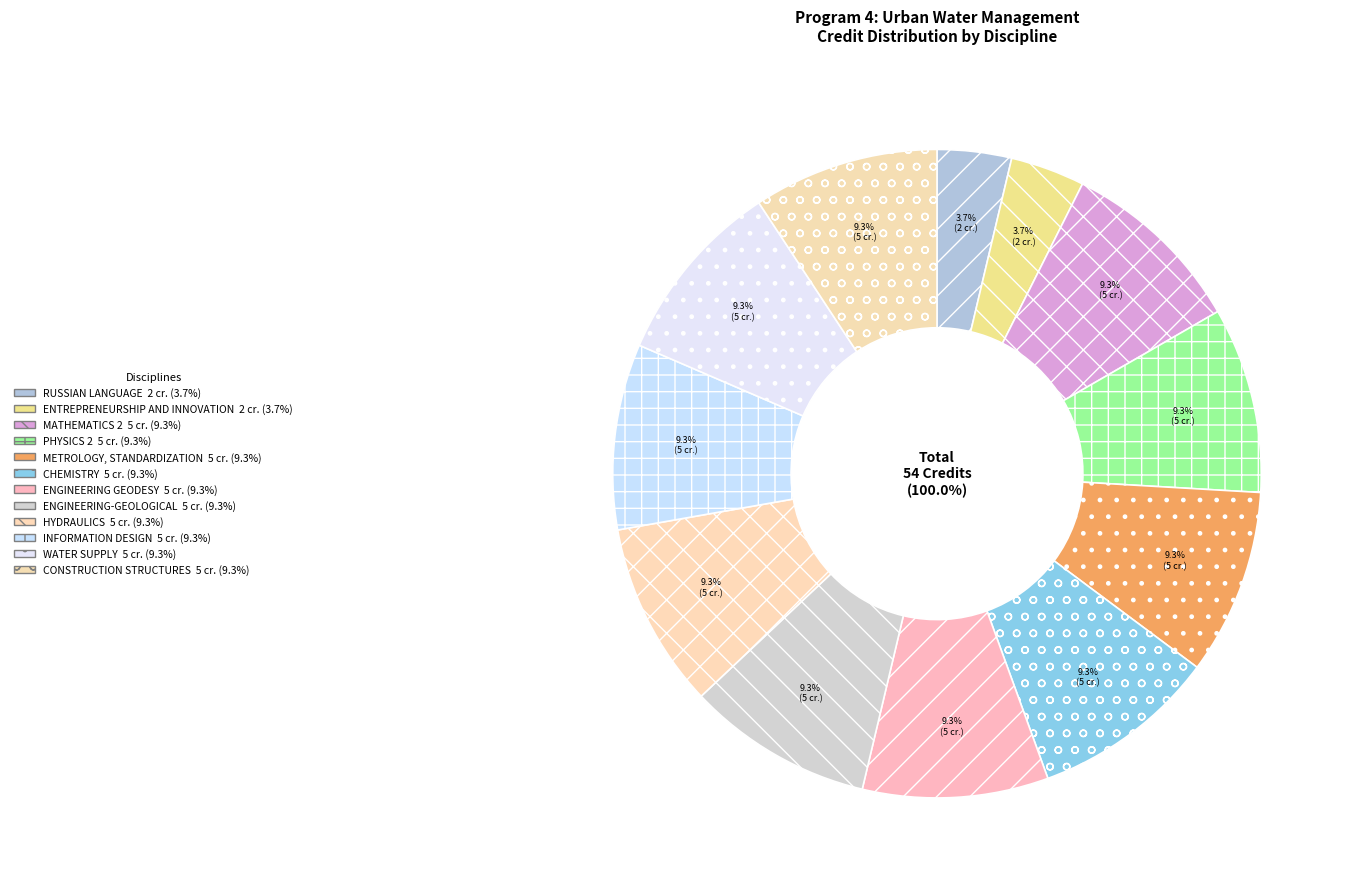

Is there any slice that represents more than half of the pie?

No